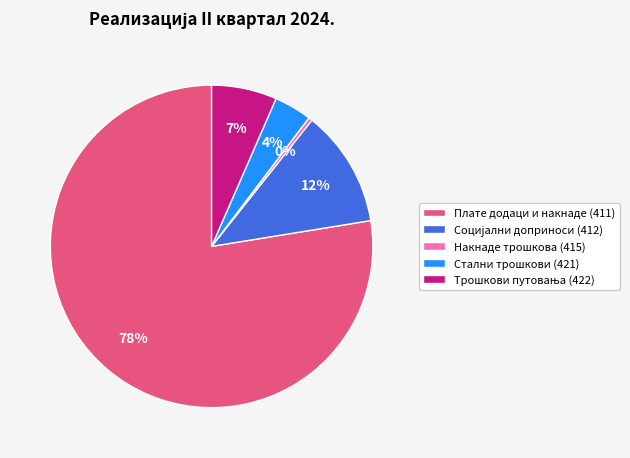

To the nearest percent, what is the difference between the largest and smallest slice percentages?

77%